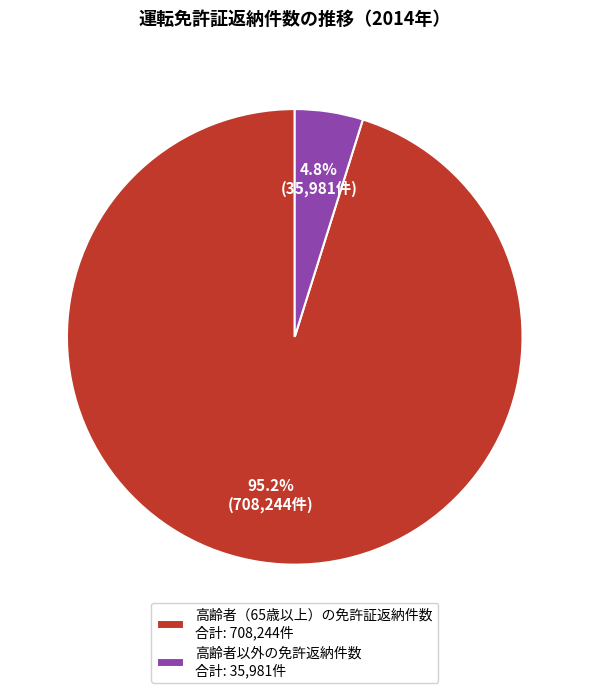

Does any single category account for the majority?

Yes